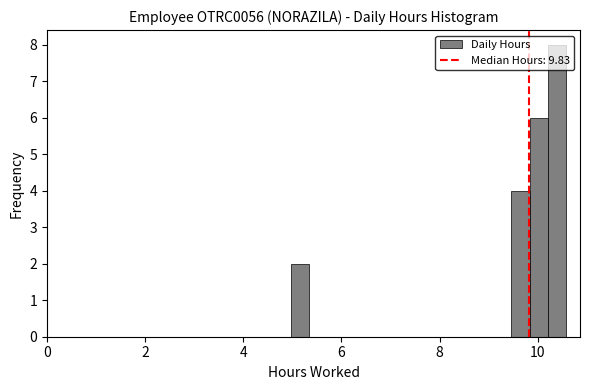

Around what value on the x-axis is the tallest bar? Give the approximate position of its centre, as read against the axis.

10.4